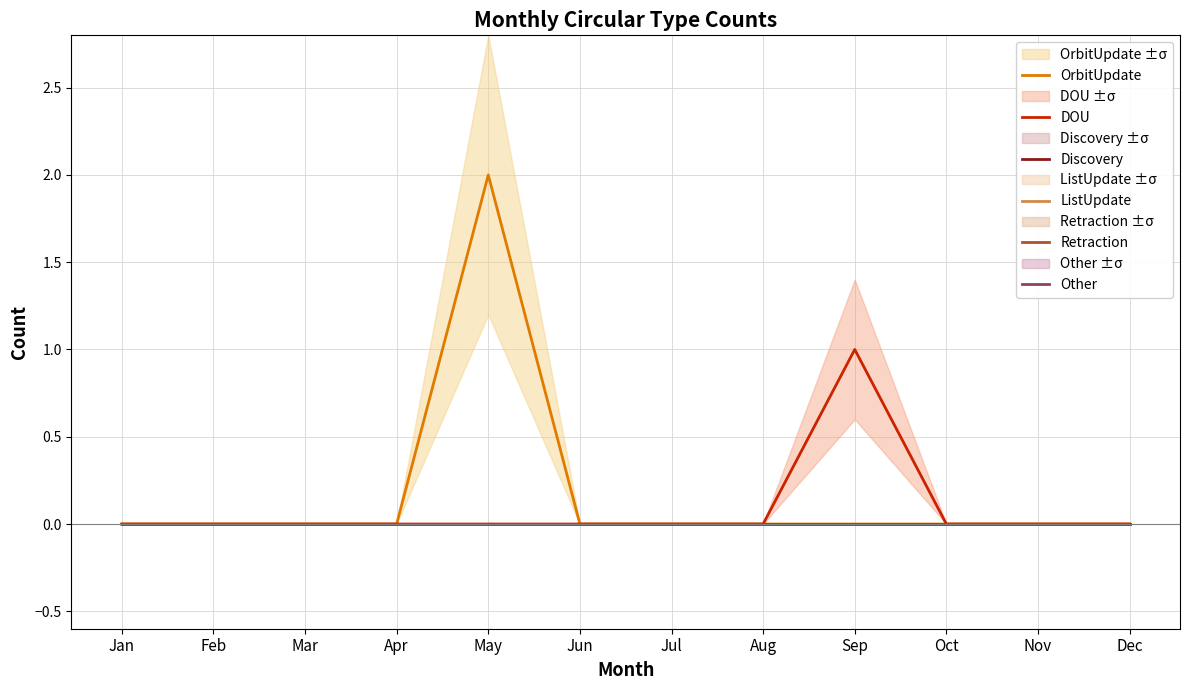

Reading left to right, transcribe all the data shown in this chart.

OrbitUpdate: Jan=0	Feb=0	Mar=0	Apr=0	May=2	Jun=0	Jul=0	Aug=0	Sep=0	Oct=0	Nov=0	Dec=0
DOU: Jan=0	Feb=0	Mar=0	Apr=0	May=0	Jun=0	Jul=0	Aug=0	Sep=1	Oct=0	Nov=0	Dec=0
Discovery: Jan=0	Feb=0	Mar=0	Apr=0	May=0	Jun=0	Jul=0	Aug=0	Sep=0	Oct=0	Nov=0	Dec=0
ListUpdate: Jan=0	Feb=0	Mar=0	Apr=0	May=0	Jun=0	Jul=0	Aug=0	Sep=0	Oct=0	Nov=0	Dec=0
Retraction: Jan=0	Feb=0	Mar=0	Apr=0	May=0	Jun=0	Jul=0	Aug=0	Sep=0	Oct=0	Nov=0	Dec=0
Other: Jan=0	Feb=0	Mar=0	Apr=0	May=0	Jun=0	Jul=0	Aug=0	Sep=0	Oct=0	Nov=0	Dec=0